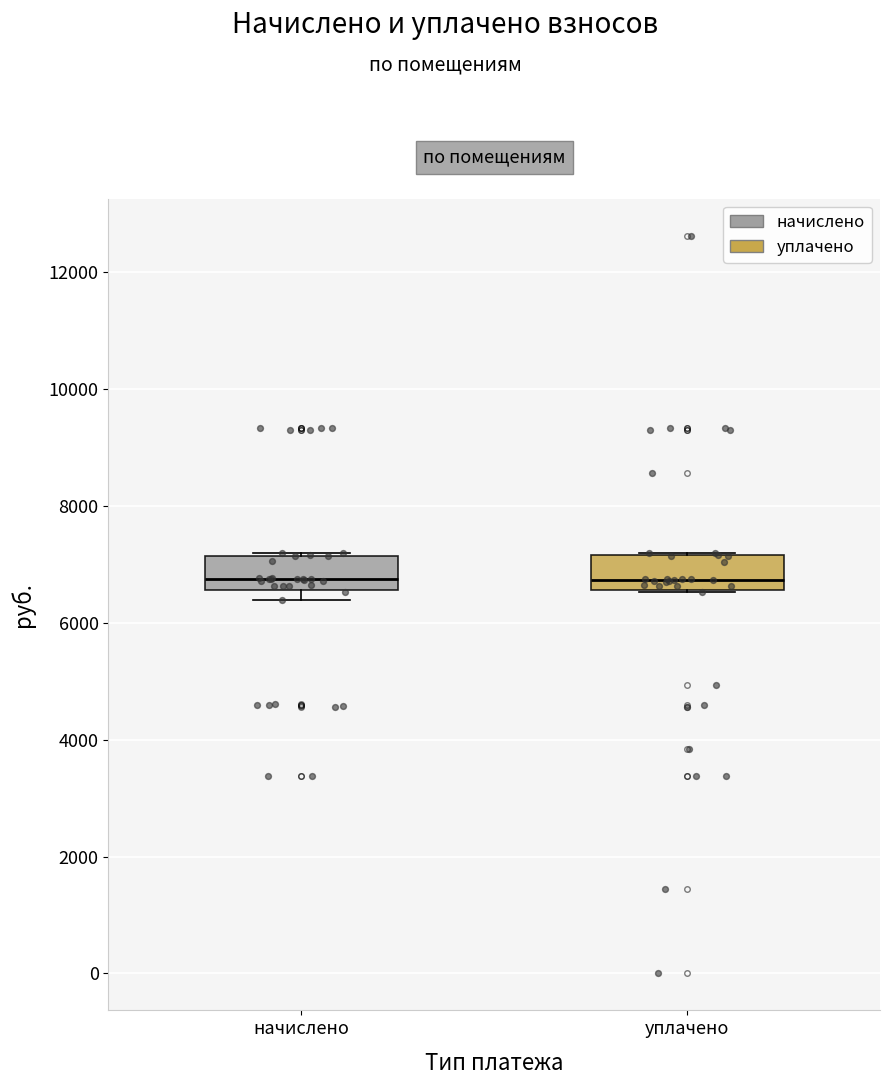

Reading left to right, read every box against the y-axis: the position of its median line, the range the box covers, and the ends of its whiskers. The values are not printed on the chart, so give them approximately, as read against the axis.

начислено: median 6800, box 6600 to 7200, whiskers 6400 to 7200 (just above the box's upper edge)
уплачено: median 6800, box 6600 to 7200, whiskers 6600 to 7200